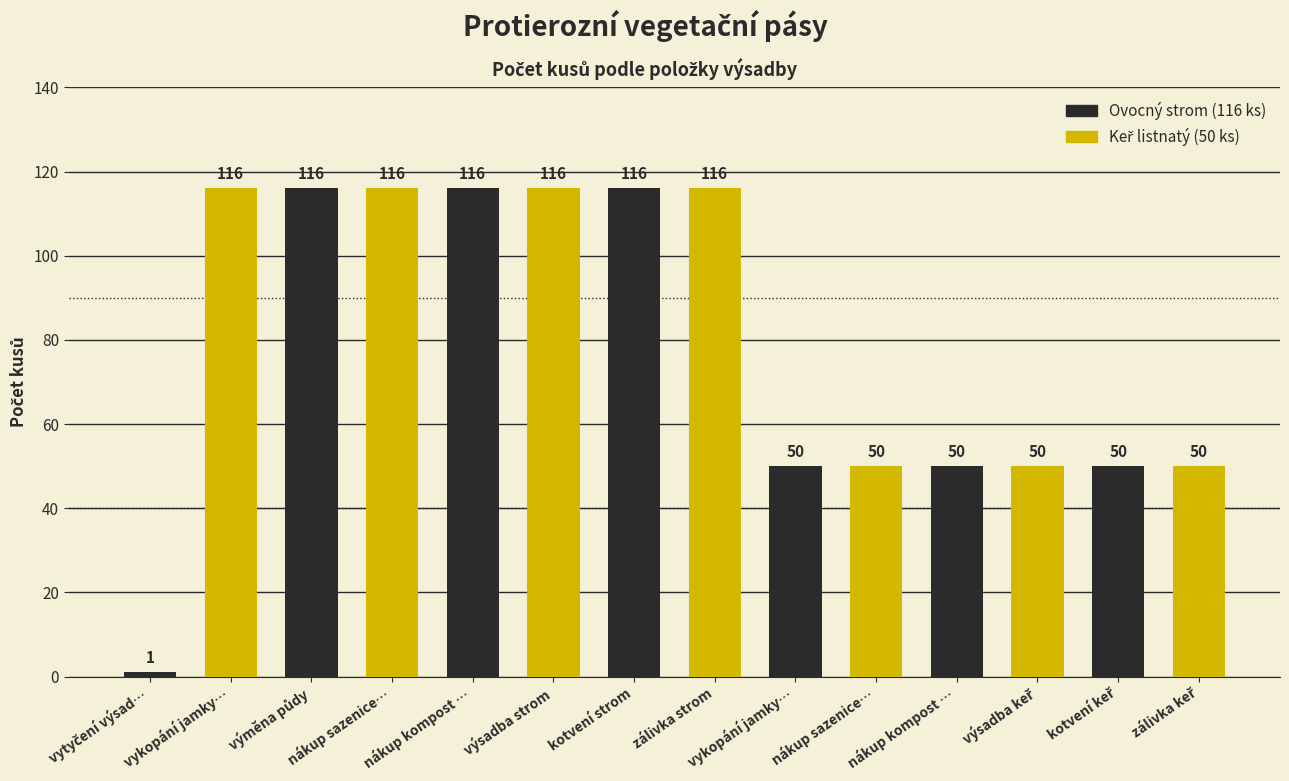

Does the chart contain any negative values?

No